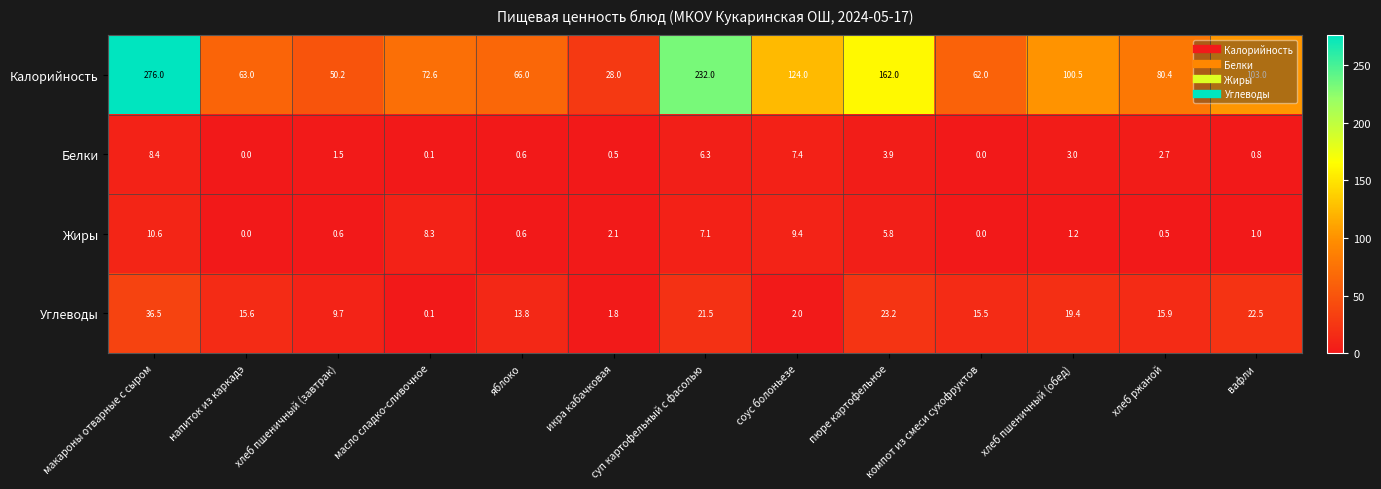

Is it true that Жиры equals 0.0 at напиток из каркадэ?

True